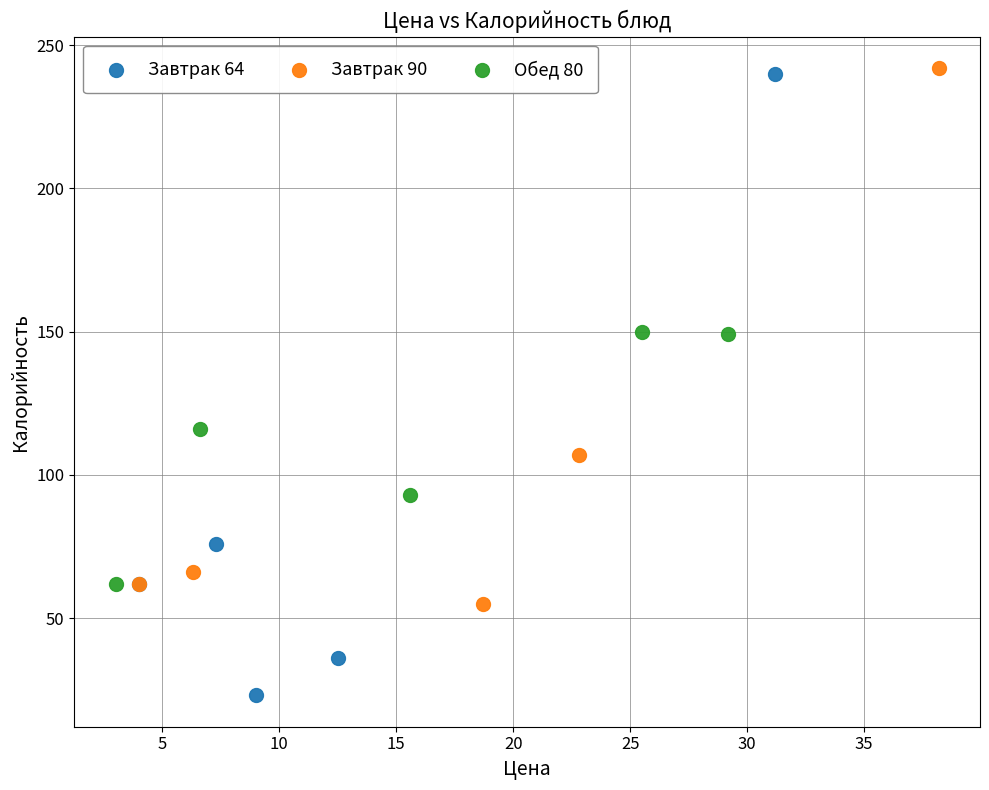

Which series reaches the minimum Y coordinate?

Завтрак 64